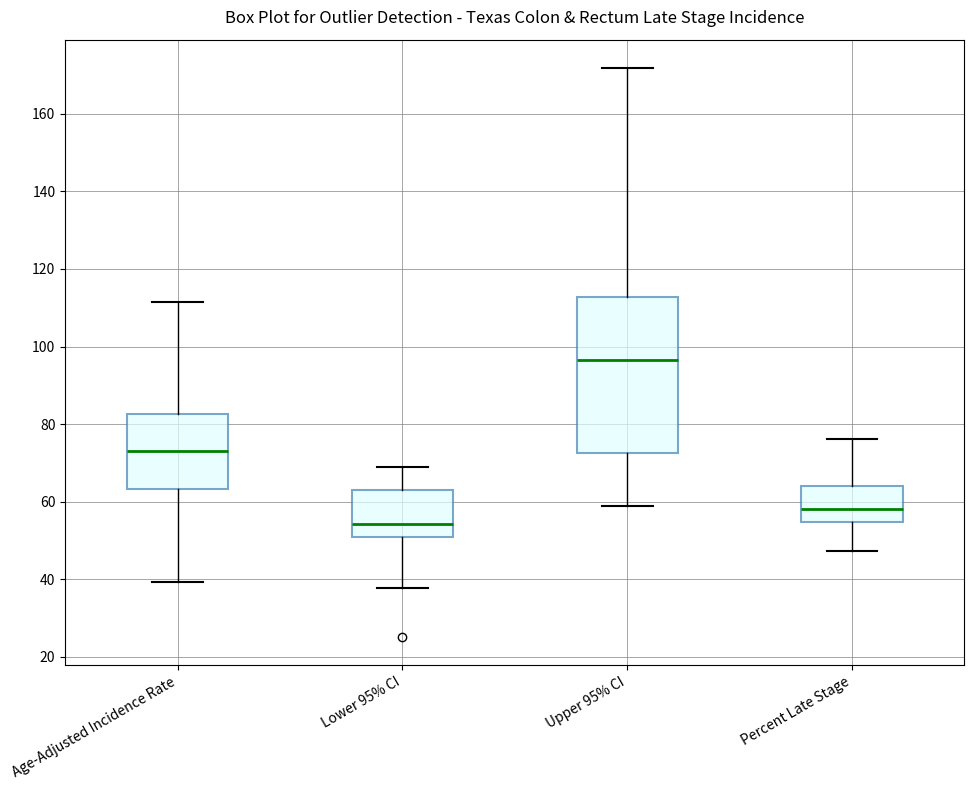

Where does the median line of the box for Age-Adjusted Incidence Rate sit on the y-axis? The values are not printed on the chart, so give them approximately, as read against the axis.

74